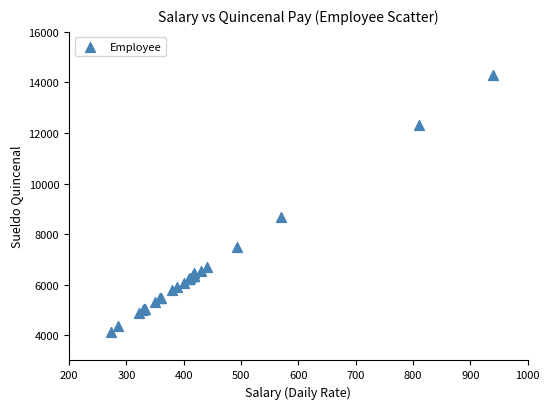

What Y value in the scatter plot is closest to 9215?

8664.0